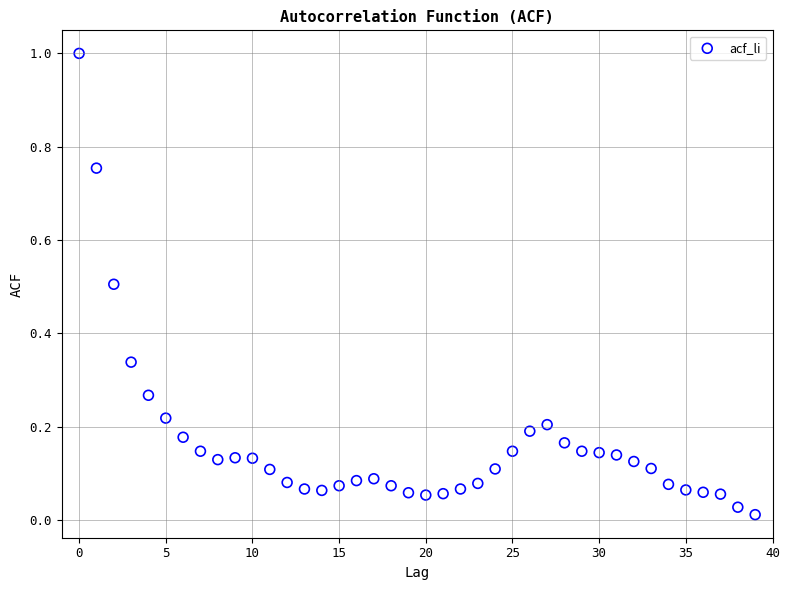

What is the range of Y values (max minus min)?

1.0